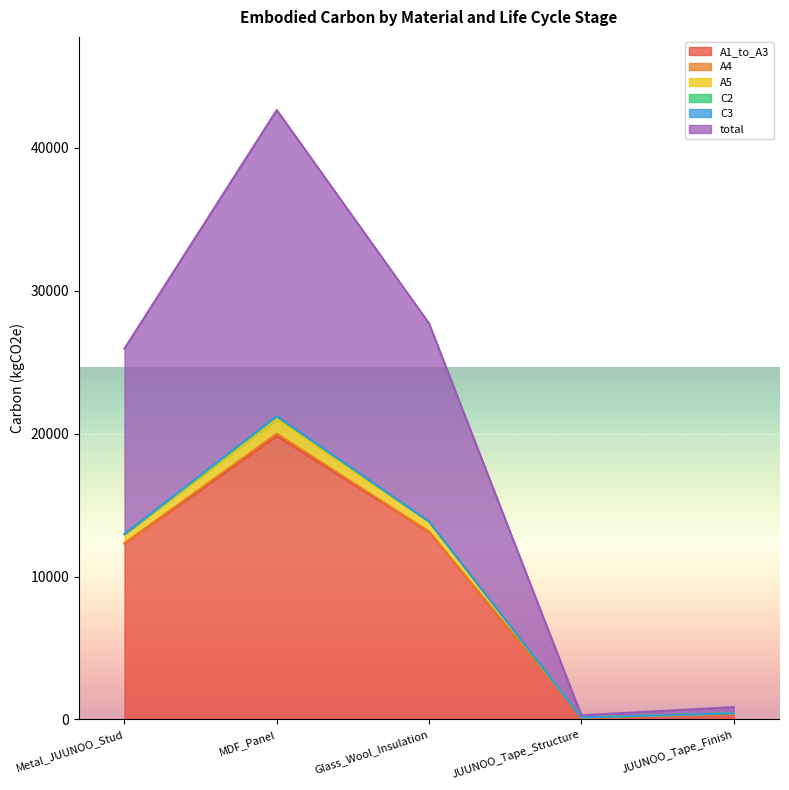

Is it true that A1_to_A3 equals 19840.0 at MDF_Panel?

True